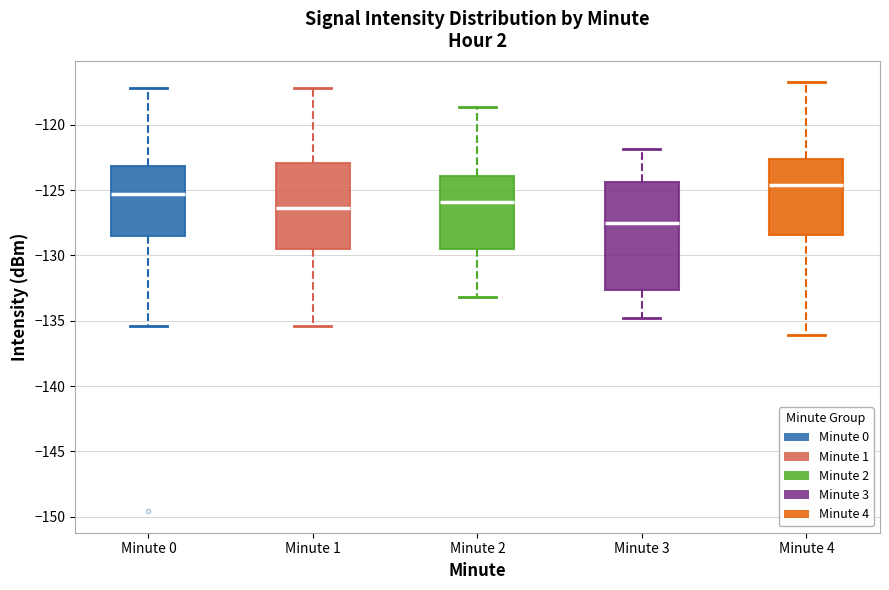

Reading left to right, read every box against the y-axis: the position of its median line, the range the box covers, and the ends of its whiskers. The values are not printed on the chart, so give them approximately, as read against the axis.

Minute 0: median -125.5, box -128.5 to -123.0, whiskers -135.5 to -117.0
Minute 1: median -126.5, box -129.5 to -123.0, whiskers -135.5 to -117.0
Minute 2: median -126.0, box -129.5 to -124.0, whiskers -133.0 to -118.5
Minute 3: median -127.5, box -132.5 to -124.5, whiskers -135.0 to -122.0
Minute 4: median -124.5, box -128.5 to -122.5, whiskers -136.0 to -117.0